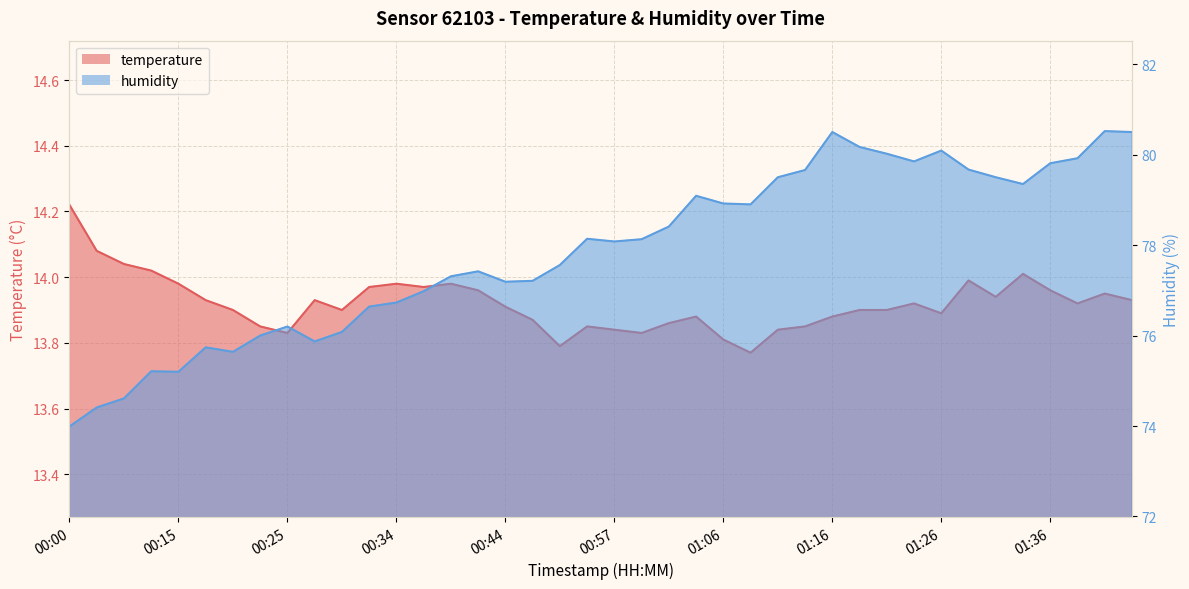

Reading left to right, what are all the values shown in this chart?

temperature: 14.2	14.1	14.0	14.0	14.0	13.9	13.9	13.8	13.8	13.9	13.9	14.0	14.0	14.0	14.0	14.0	13.9	13.9	13.8	13.8	13.8	13.8	13.9	13.9	13.8	13.8	13.8	13.8	13.9	13.9	13.9	13.9	13.9	14.0	13.9	14.0	14.0	13.9	13.9	13.9
humidity: 74.0	74.4	74.6	75.2	75.2	75.7	75.6	76.0	76.2	75.9	76.1	76.6	76.7	77.0	77.3	77.4	77.2	77.2	77.6	78.1	78.1	78.1	78.4	79.1	78.9	78.9	79.5	79.7	80.5	80.2	80.0	79.8	80.1	79.7	79.5	79.3	79.8	79.9	80.5	80.5